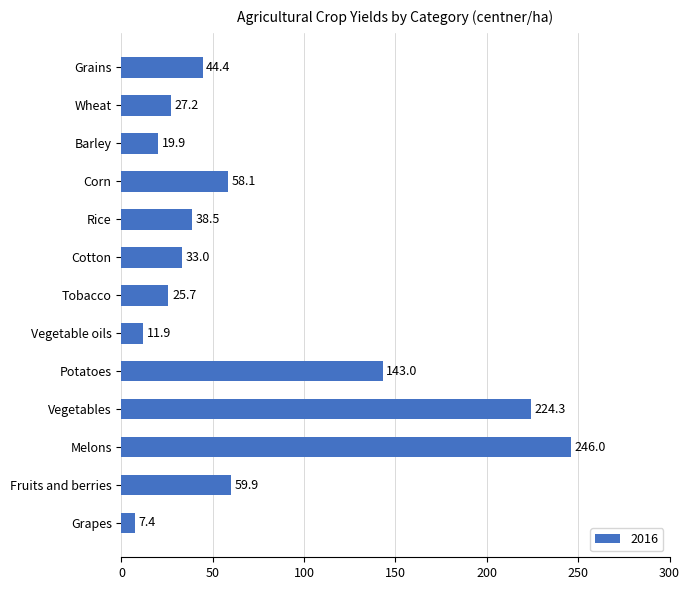

Where is the data nearest to the value 126?

Potatoes